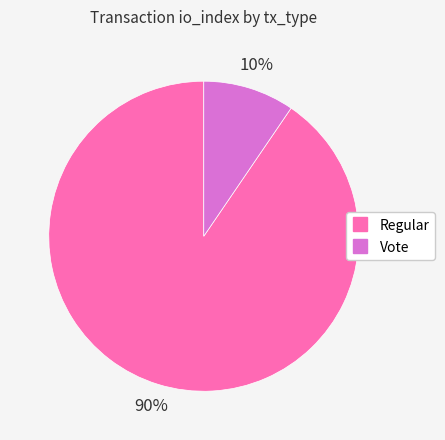

Is it true that Regular is 90% of the pie?

True